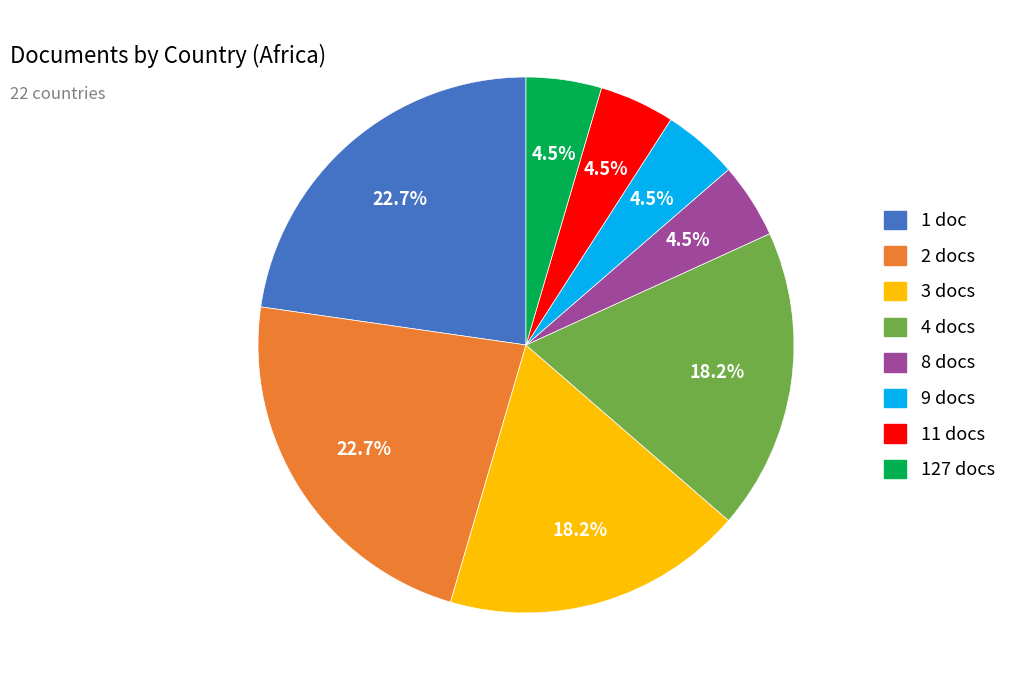

Does any single category account for the majority?

No